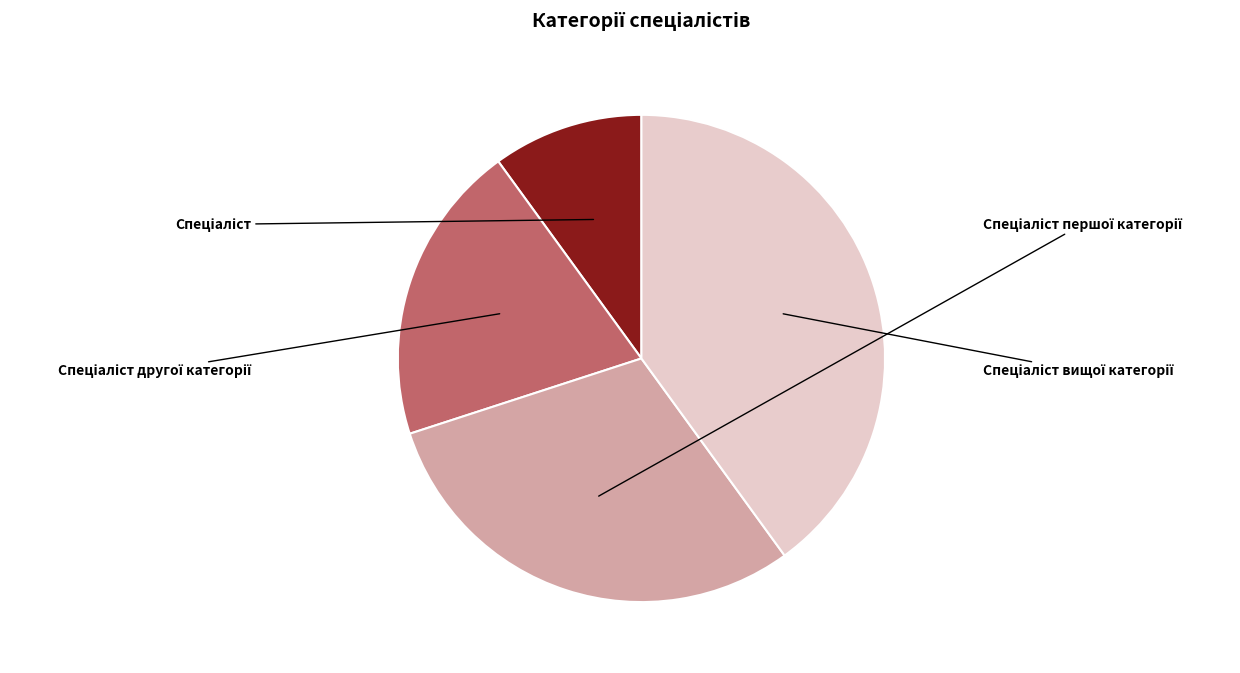

Is there any slice that represents more than half of the pie?

No